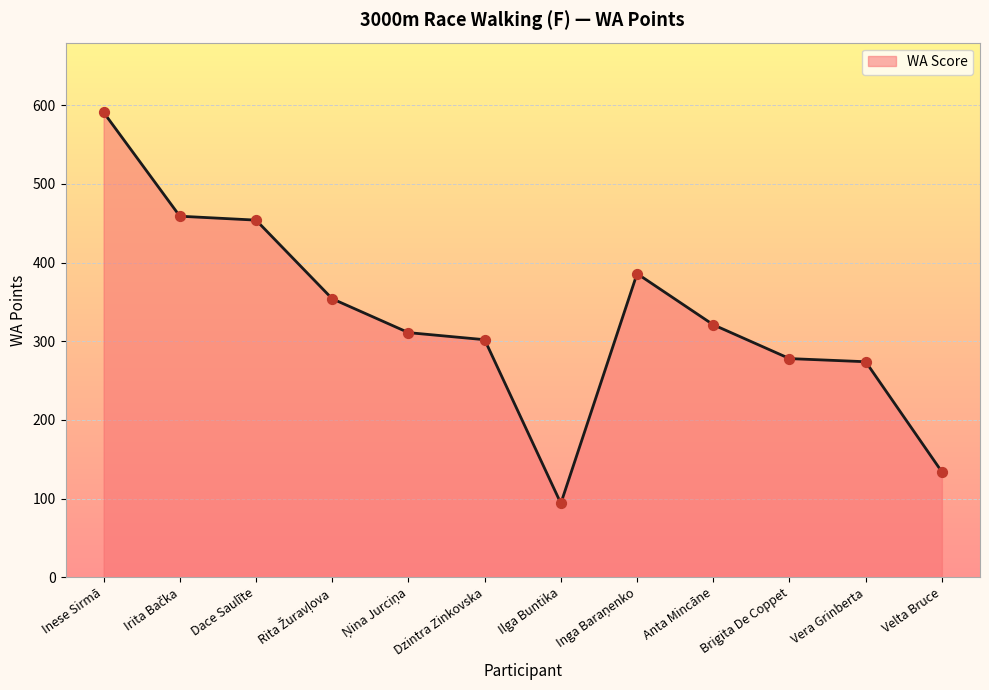

What is the ratio of the value at Vera Grinberta to the value at Inese Sirmā?

0.5